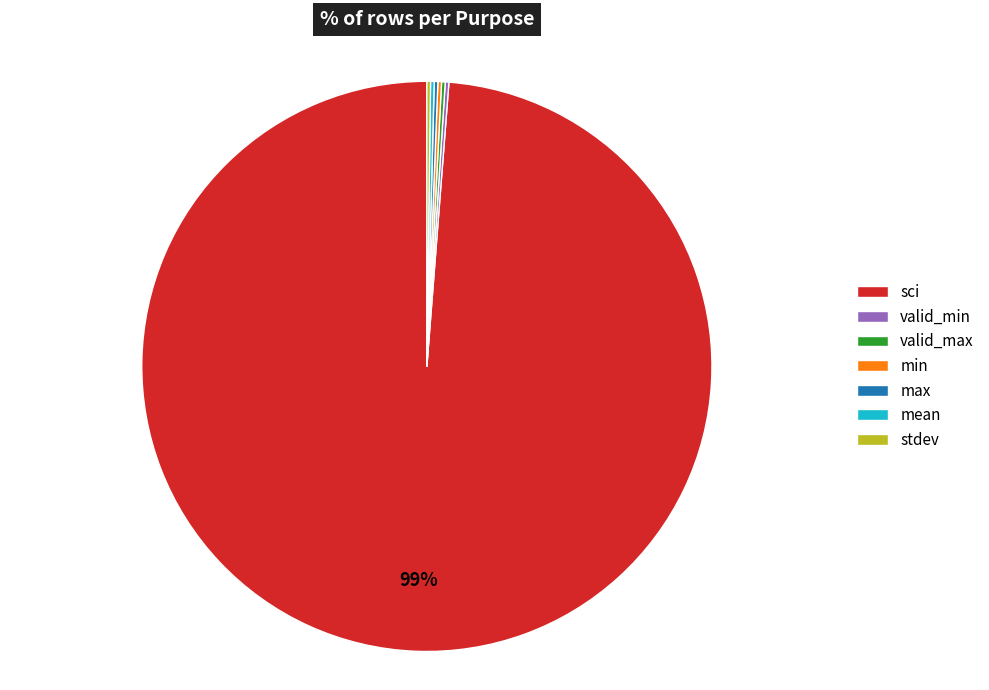

To the nearest percent, what is the average slice percentage?

14%